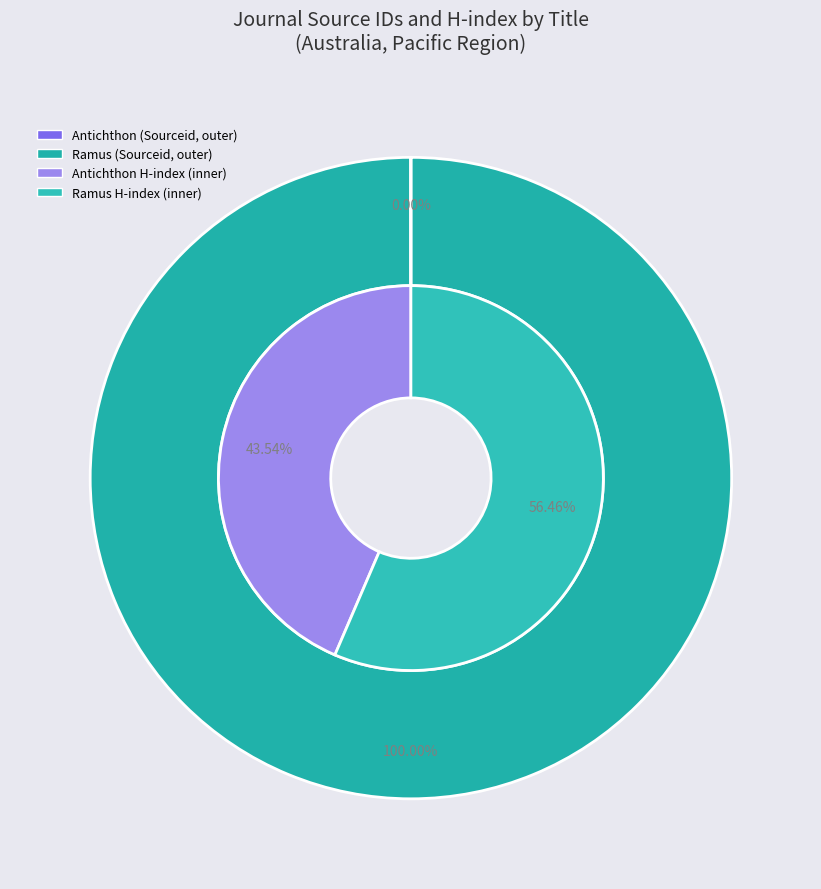

Count the number of slices in the pie.

2